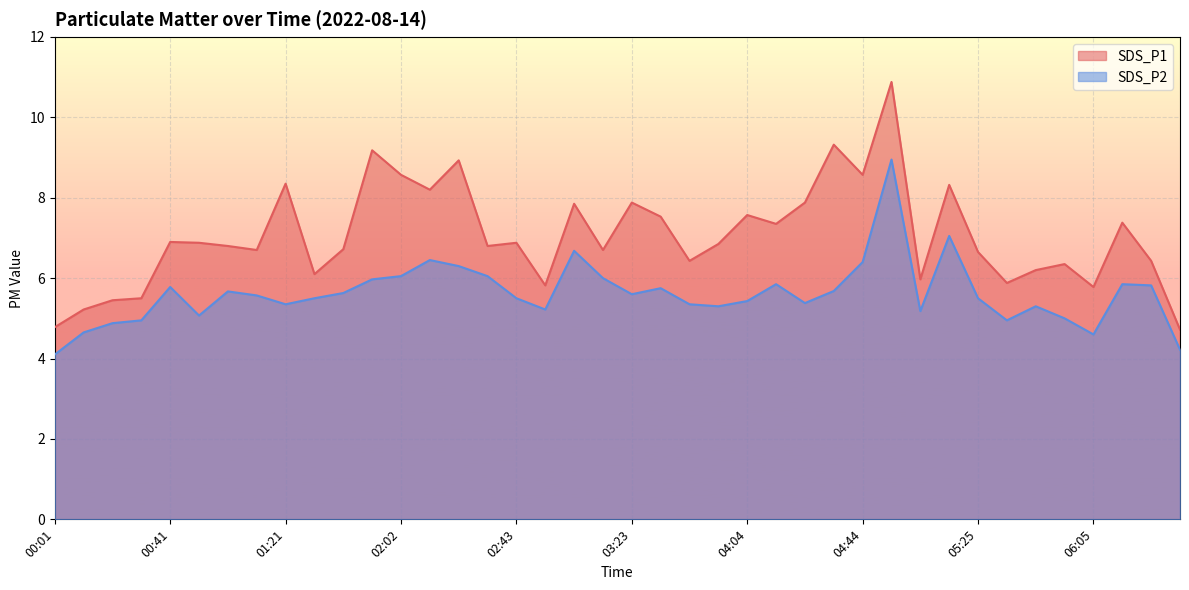

What is the label of the 7th point from the left?

01:01